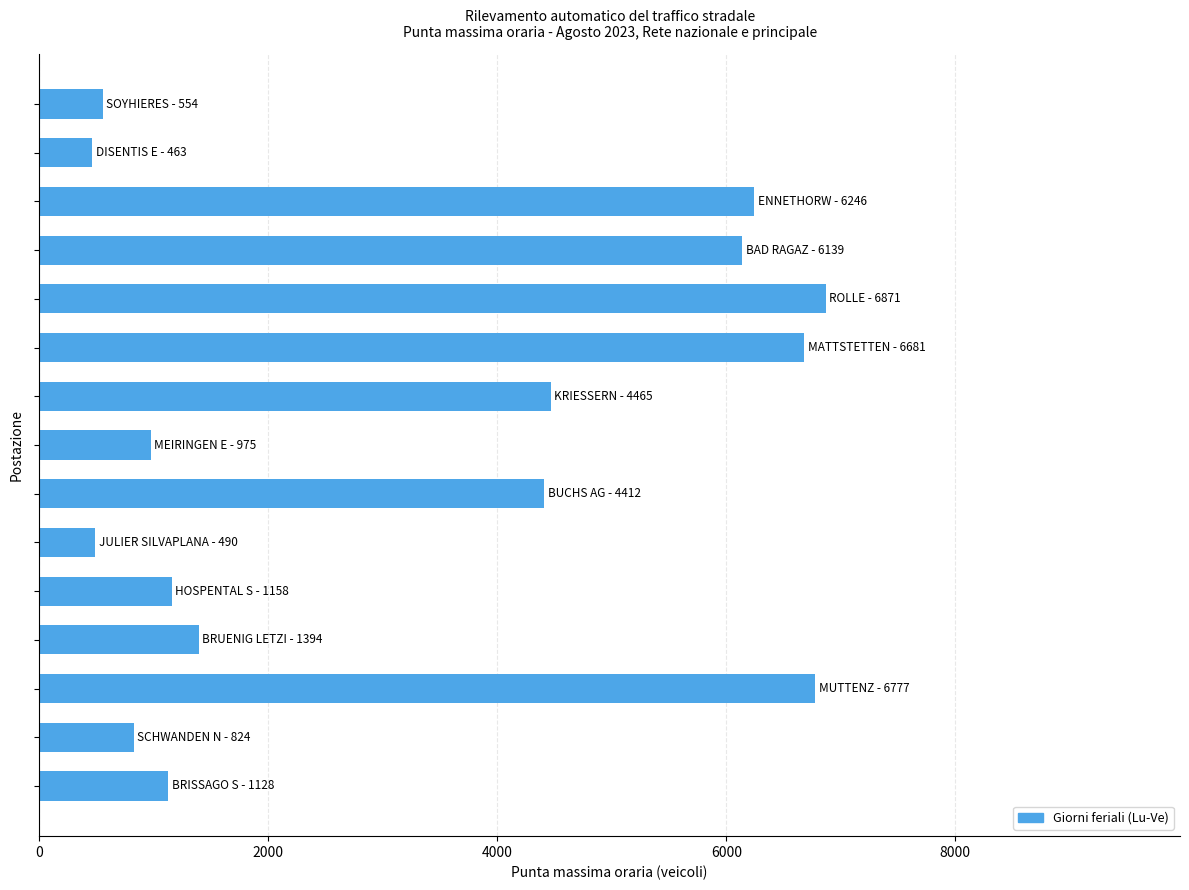

What is the smallest value displayed?

463